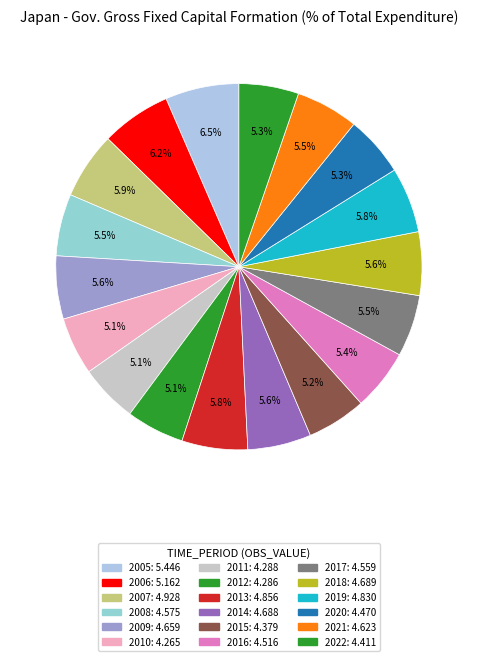

Which category has the smallest portion of the pie?

2010